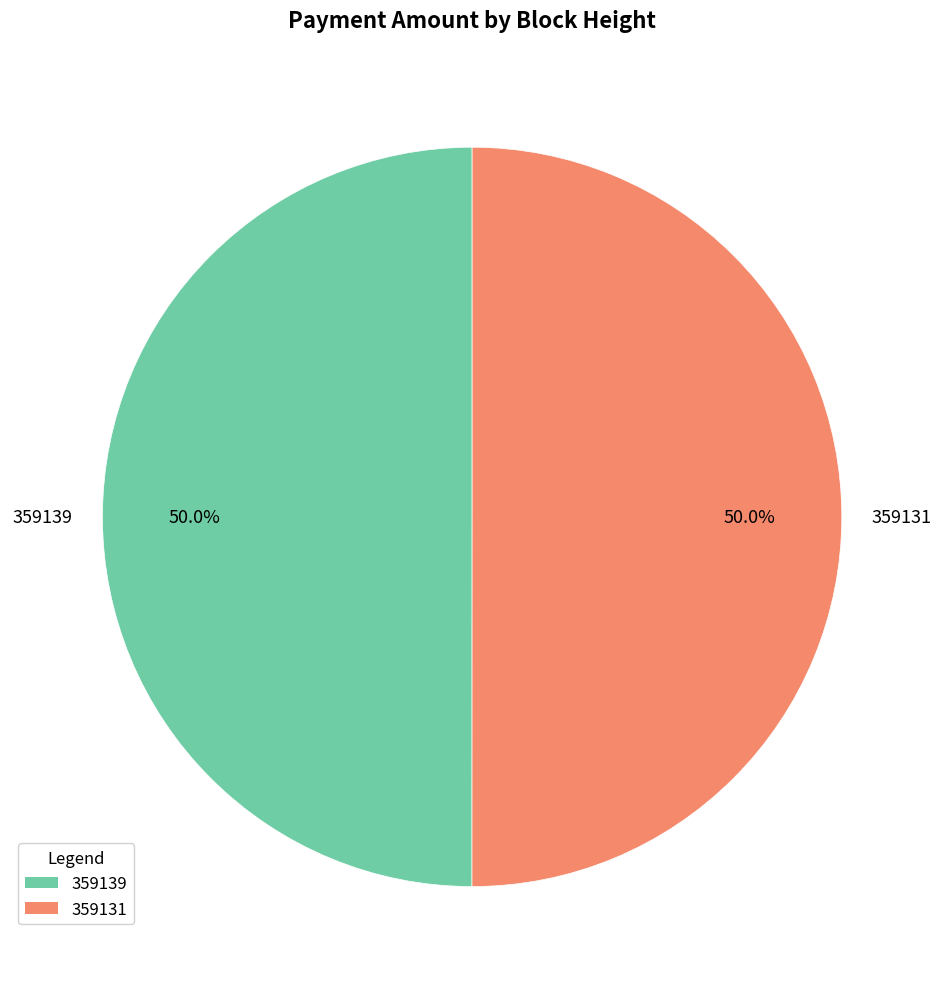

How much of the chart is everything except 359139?

50.0%